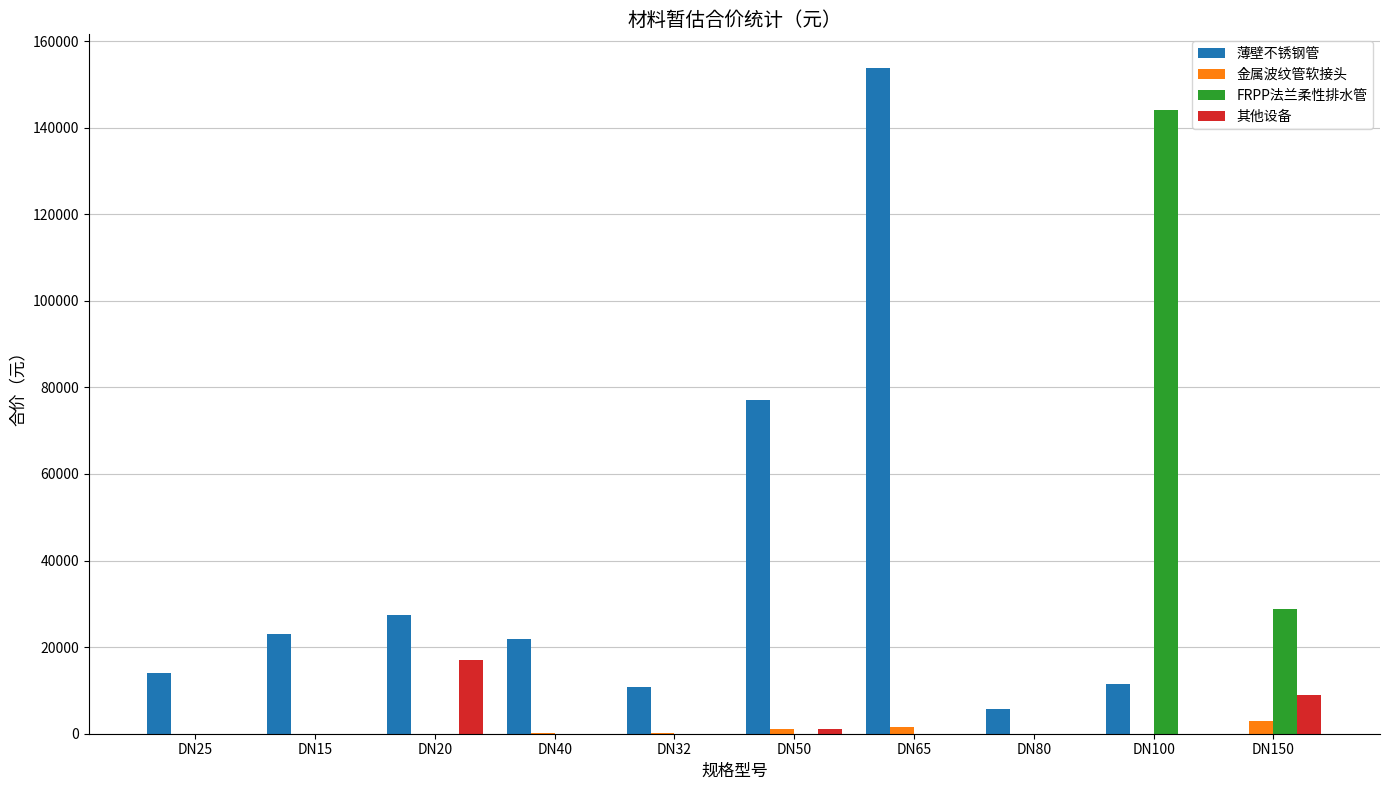

Are the bars grouped side by side (vs. stacked)?

Yes